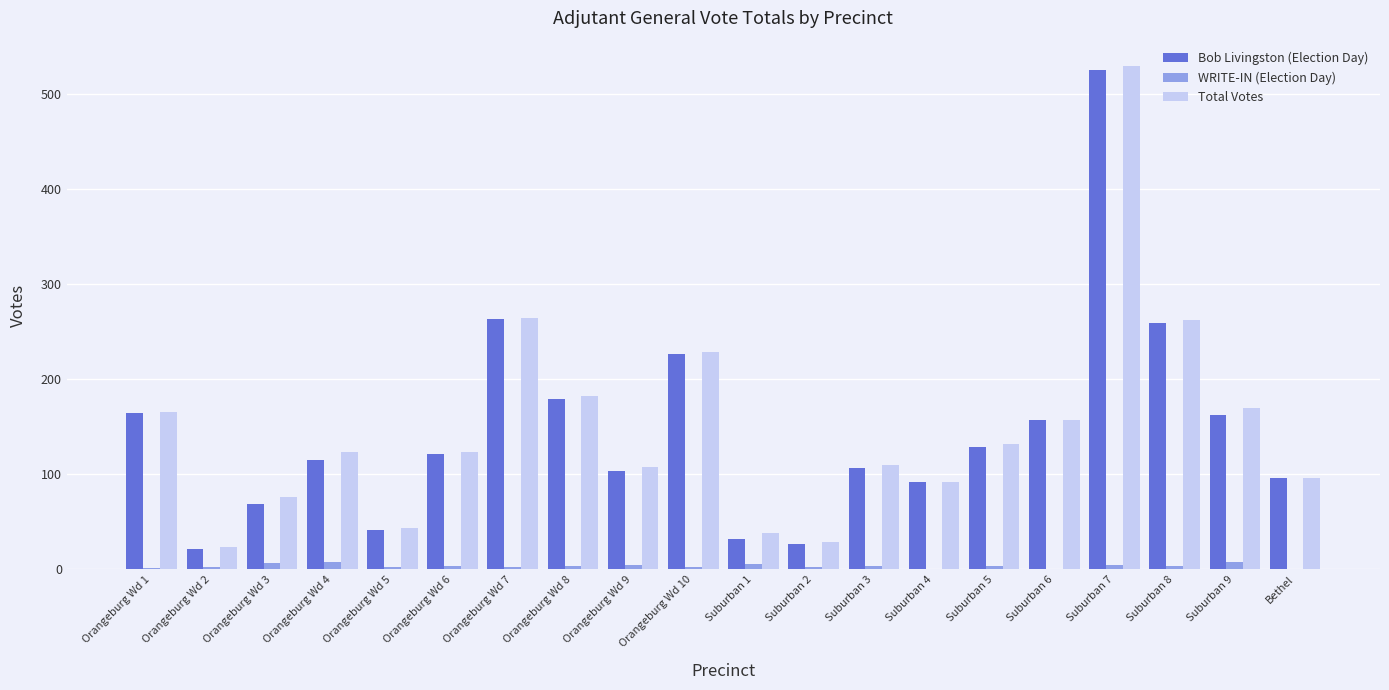

What is the sum of all WRITE-IN (Election Day) values?

63